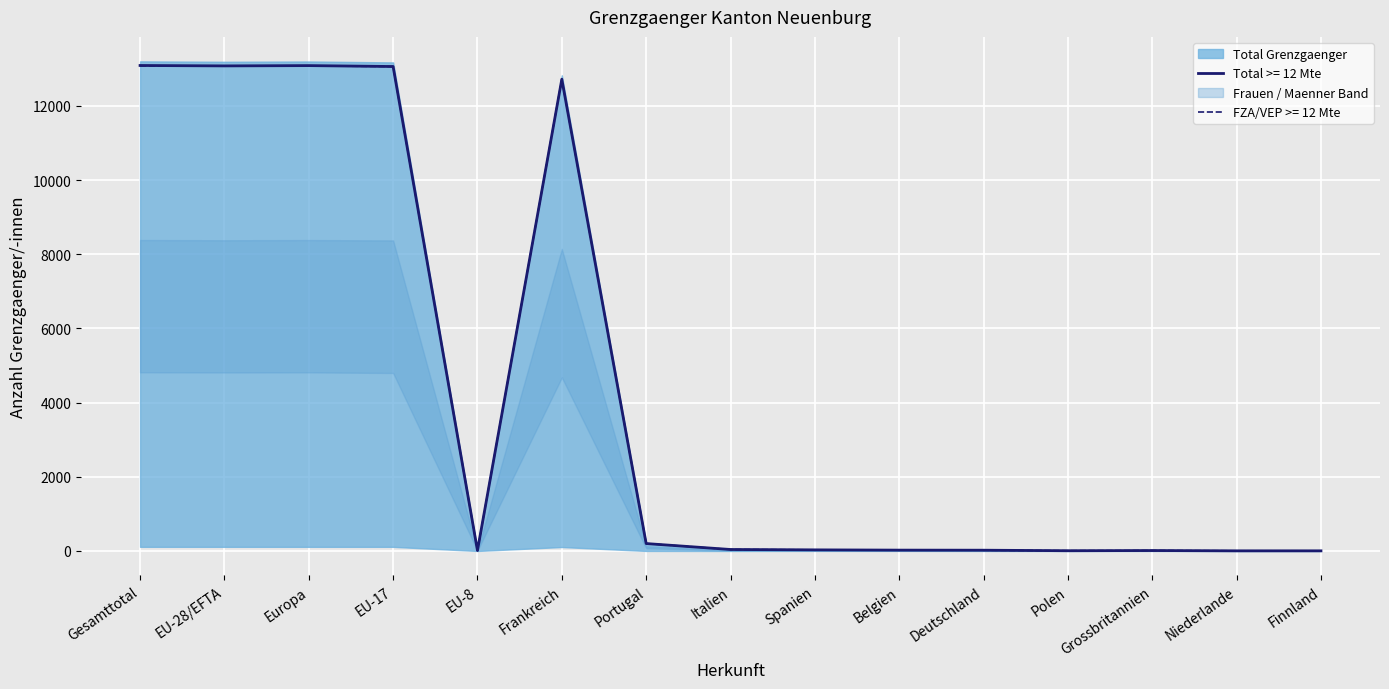

True or false: Maenner has a value of 8372 at EU-17.

True